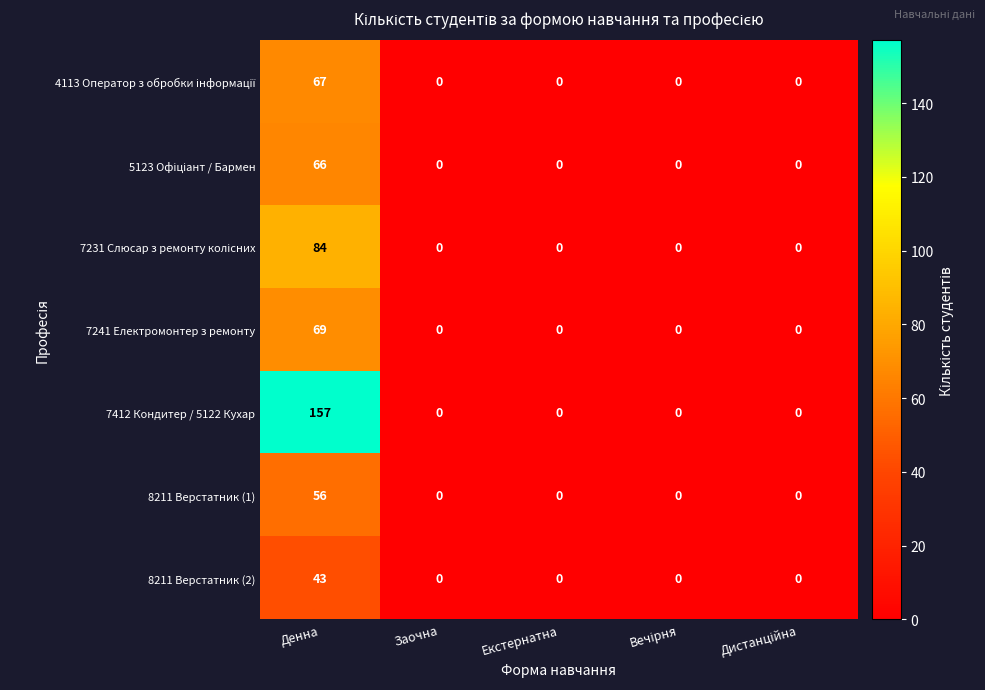

How many data points in 8211 Верстатник (1) are above 0?

1